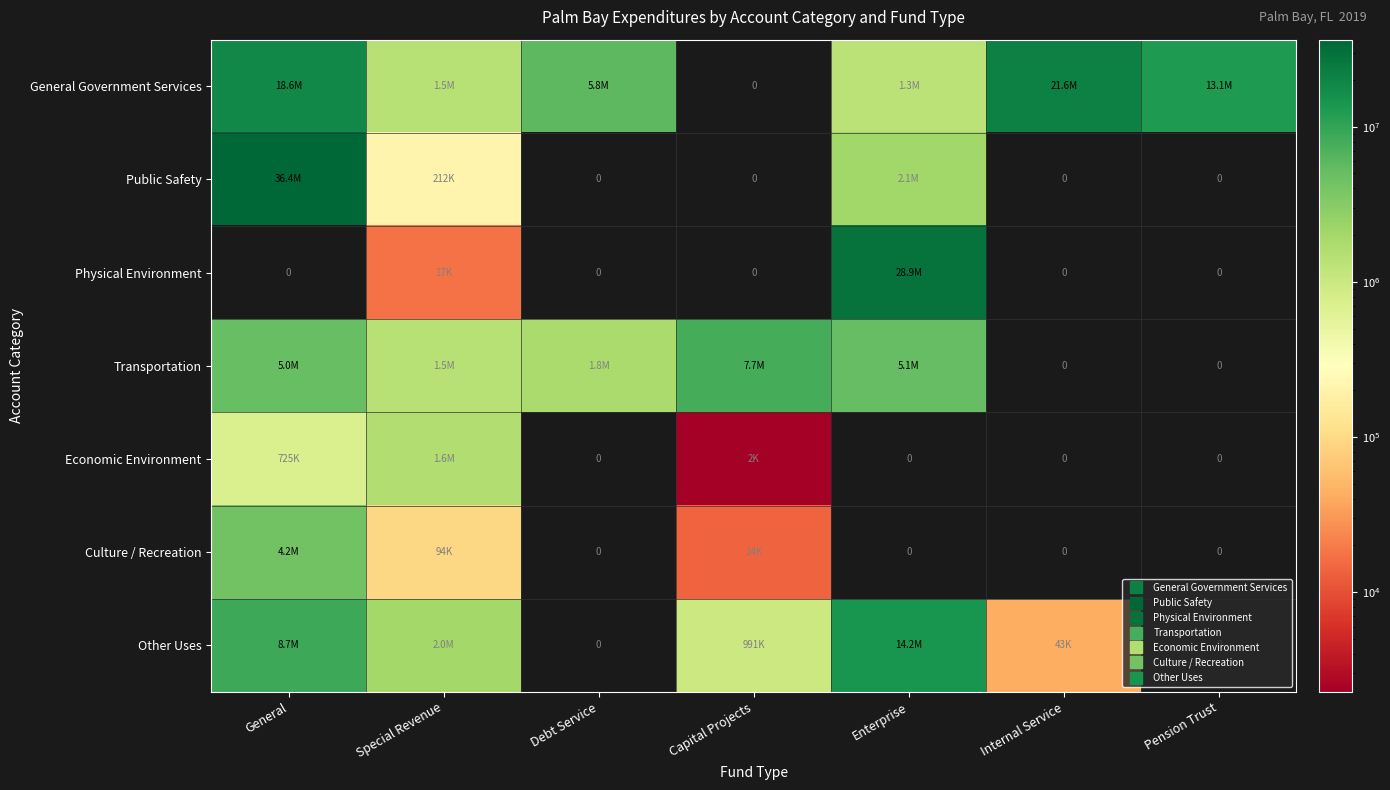

Which has a higher value, Pension Trust or Debt Service?

Pension Trust